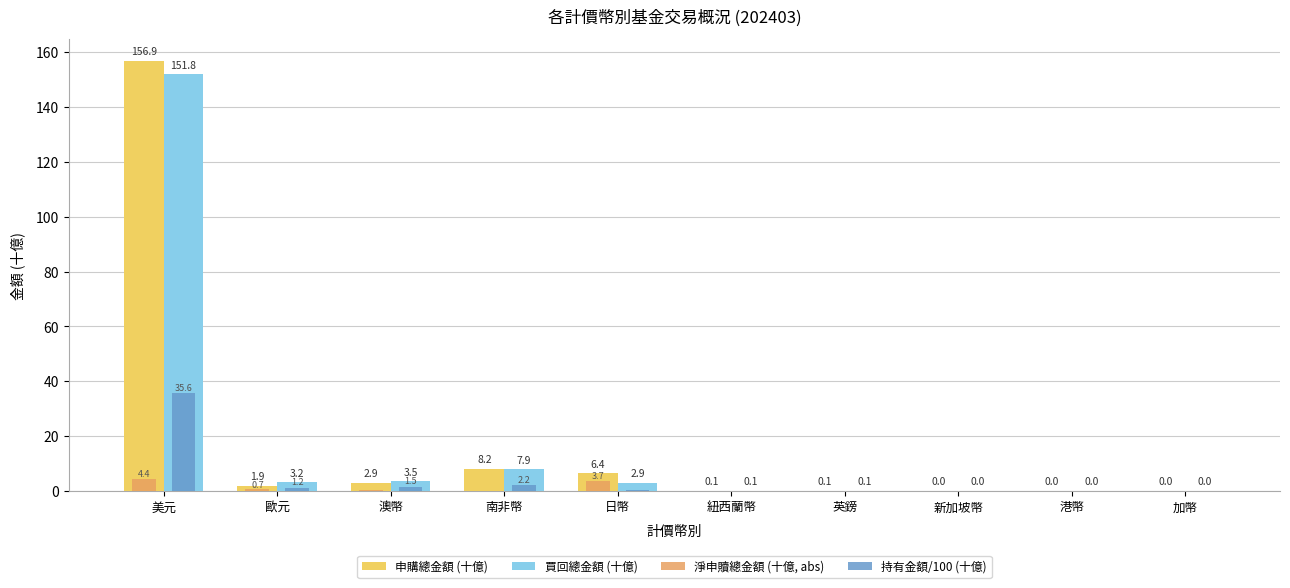

Where does the 買回總金額 (十億) series first go above 2?

美元